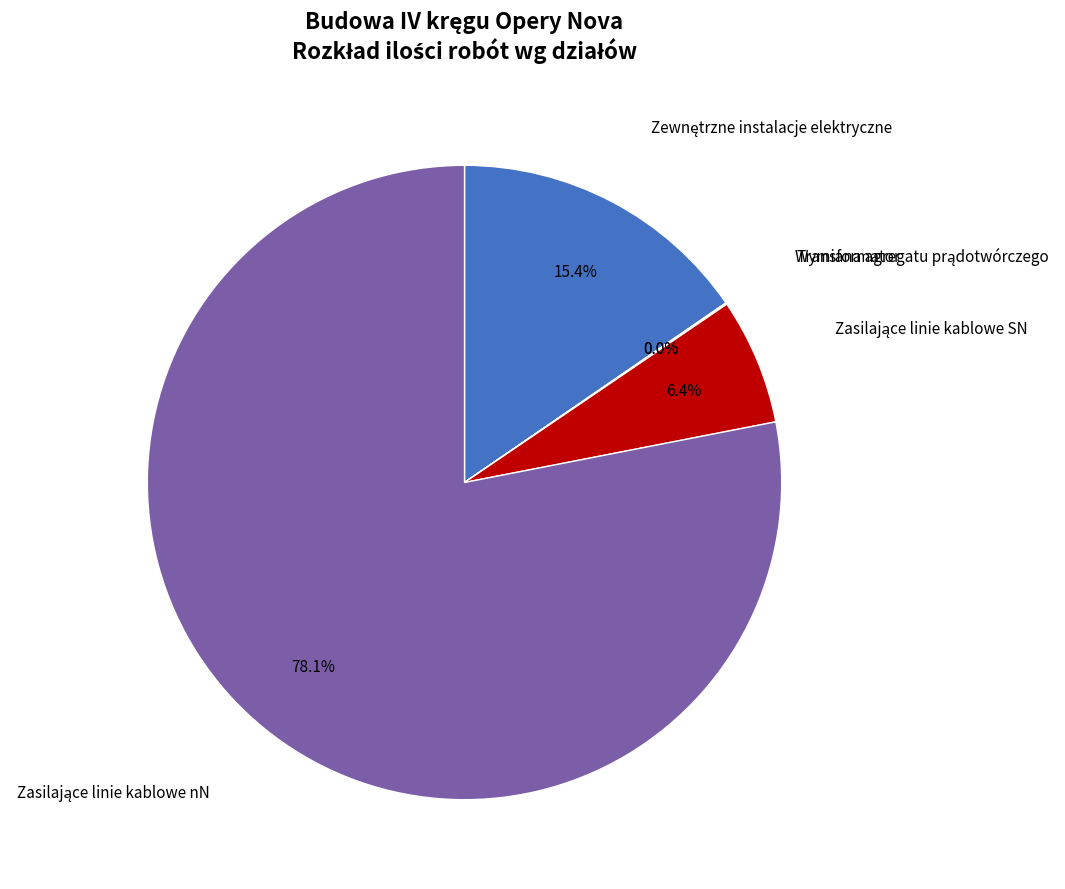

Does any single category account for the majority?

Yes